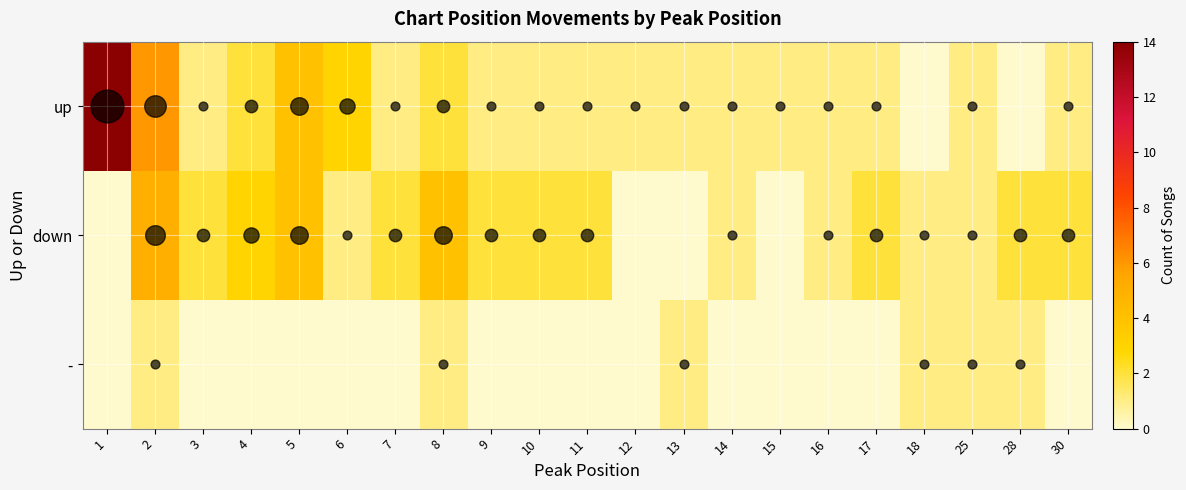

Between 13 and 17, which series saw the biggest shift?

down